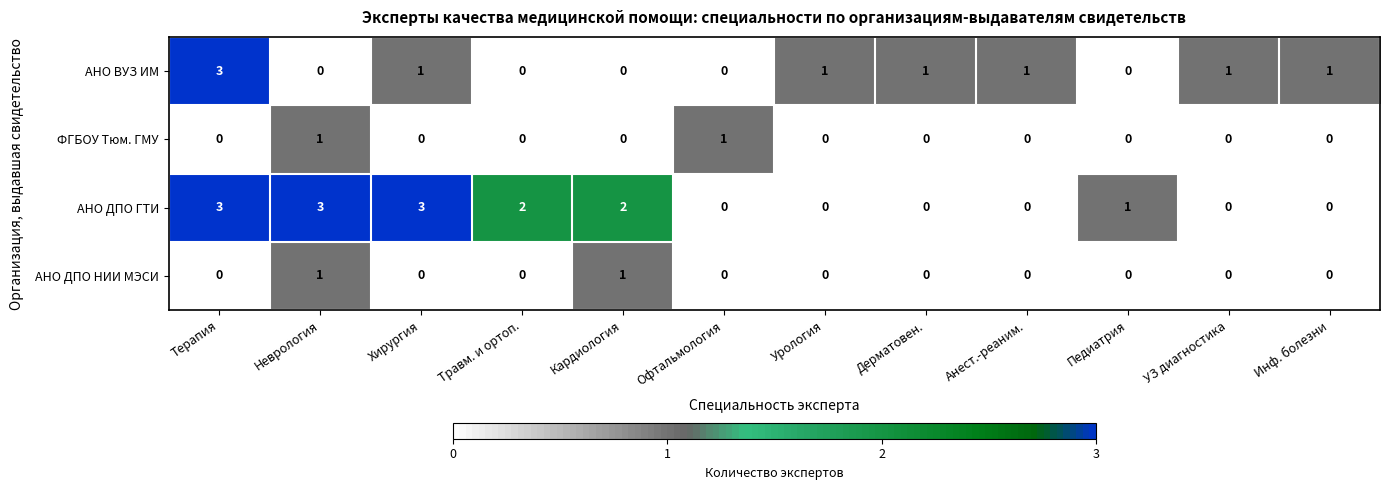

What is the total value across all series at Урология?

1